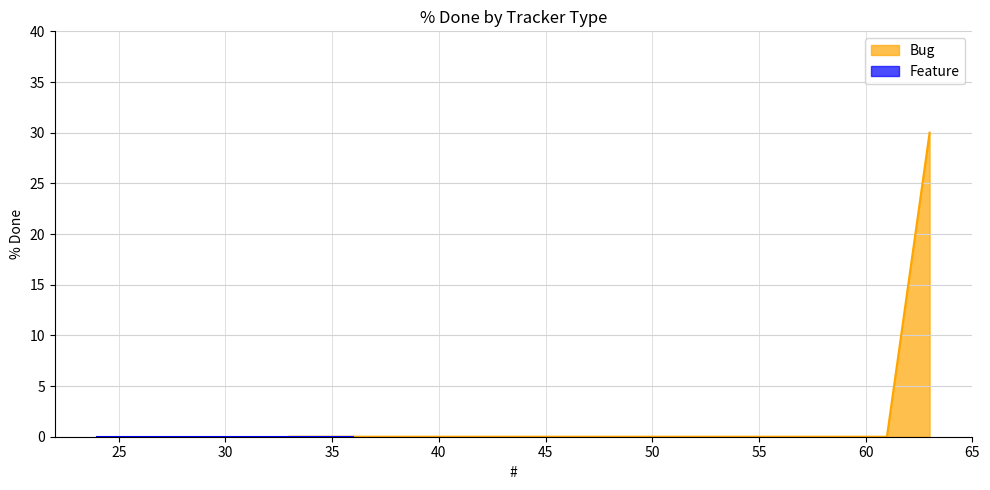

How many values are above zero?

1